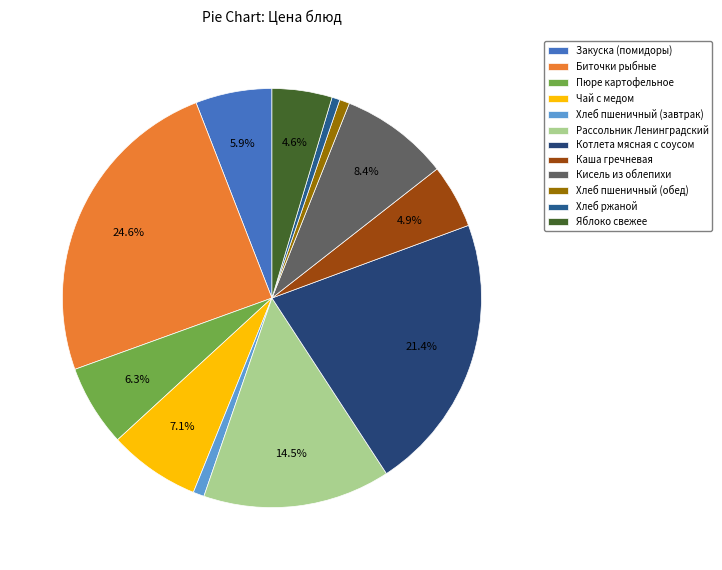

Count the number of slices in the pie.

12